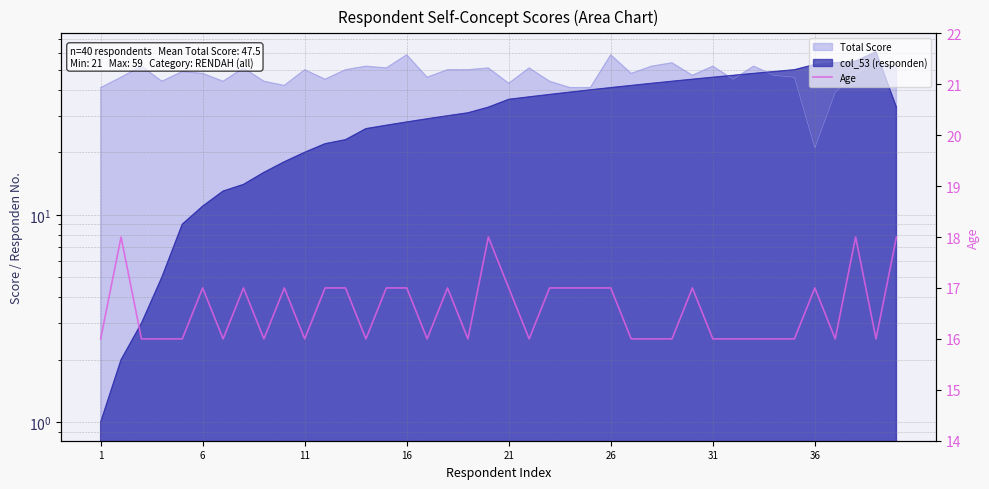

Which category has the lowest value across all series?

1